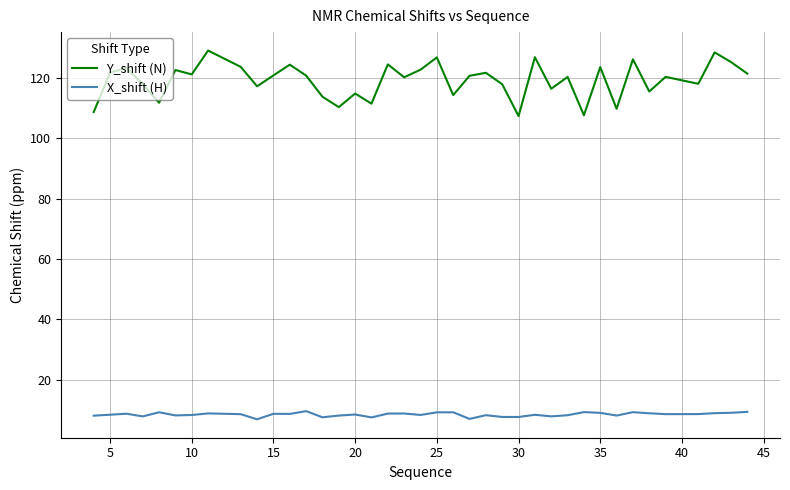

Which series has the largest total across all categories?

Y_shift (N)